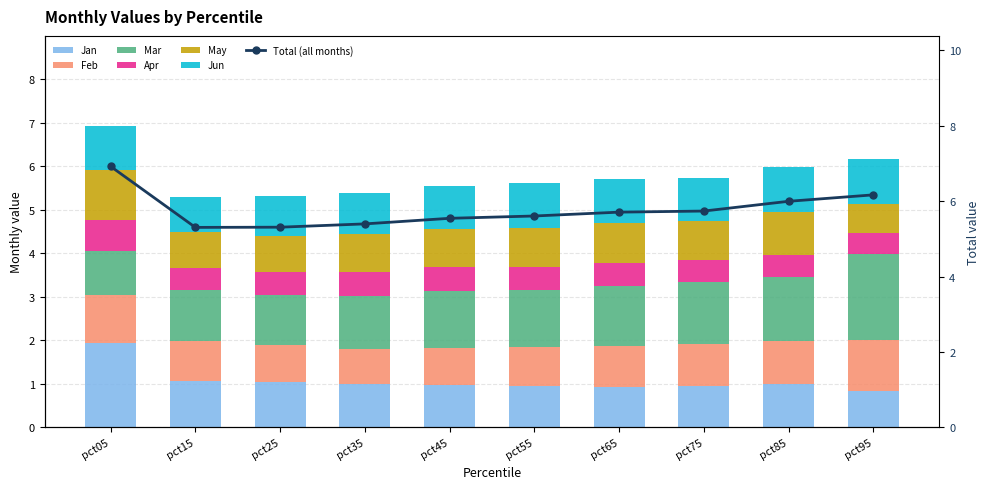

What is the sum of all May values?

8.9